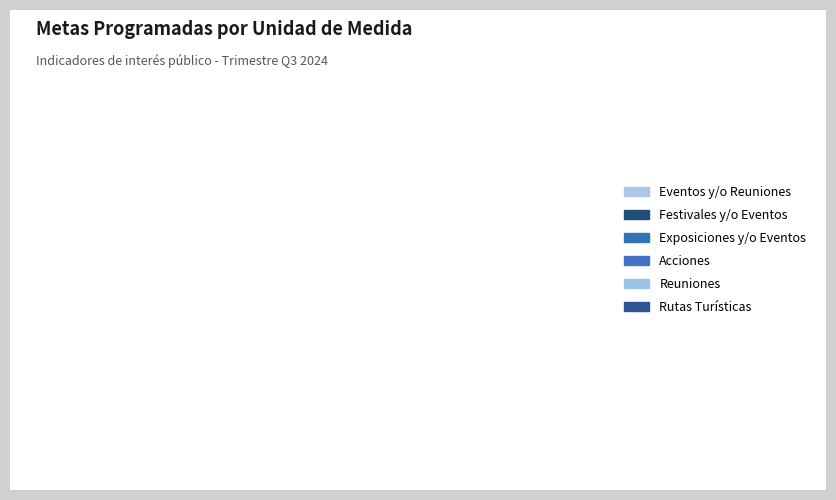

Is it true that Acciones is 32% of the pie?

False